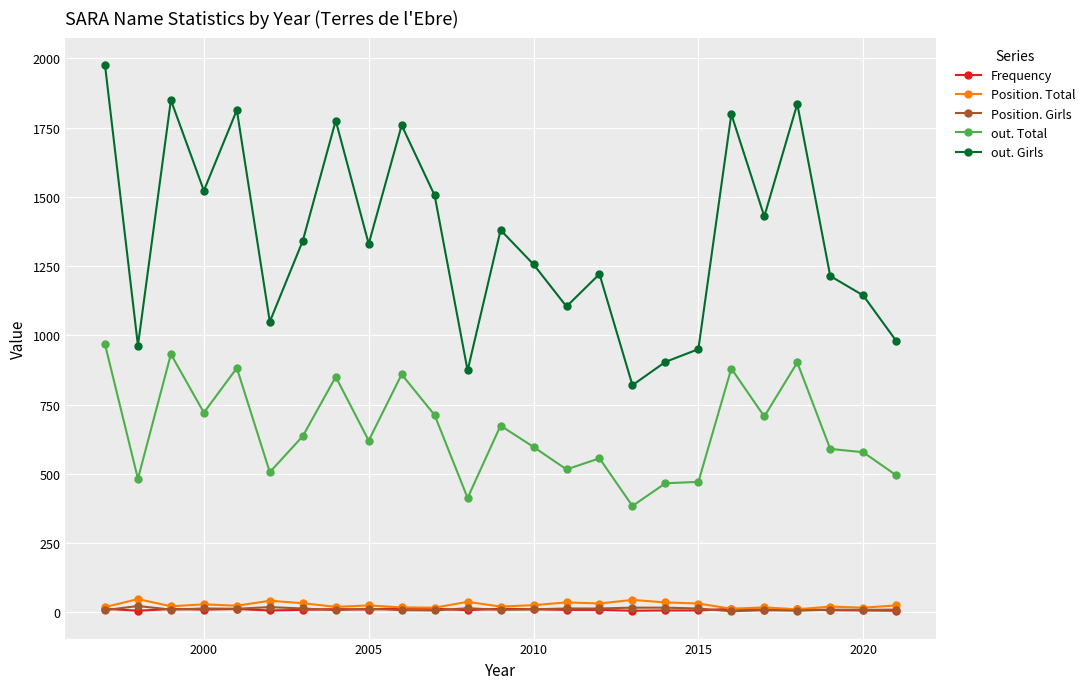

Which series has the largest range (max minus min)?

out. Girls